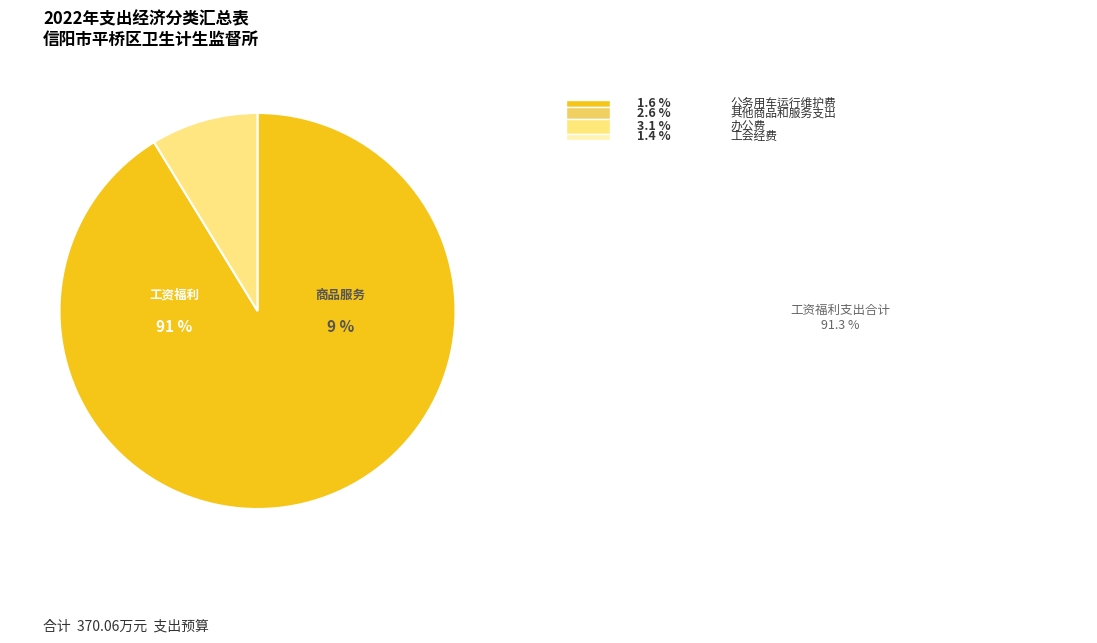

Do 住房公积金 and 基本工资 together represent more than half of the pie?

No